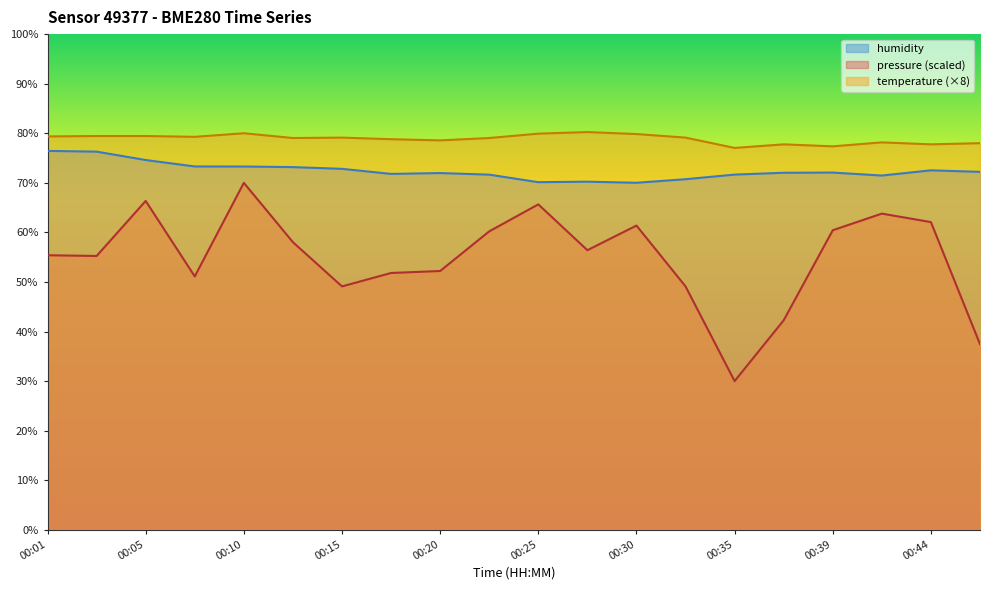

Which series changed the most between 00:44 and 00:47?

pressure_norm